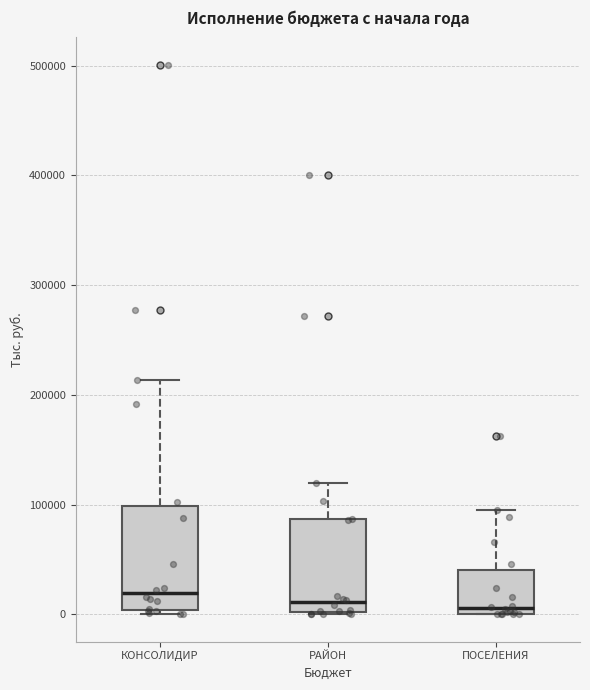

Where does the median line of the box for РАЙОН sit on the y-axis? The values are not printed on the chart, so give them approximately, as read against the axis.

10000